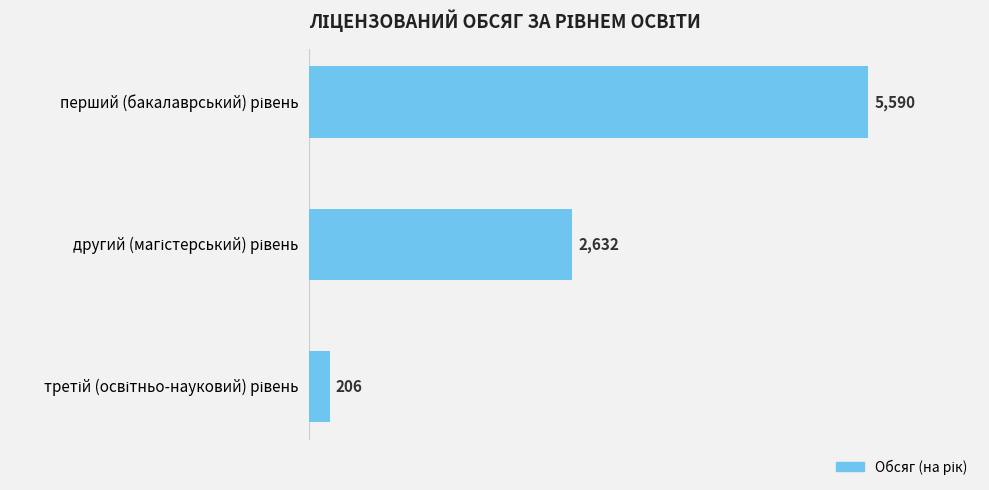

Does the chart contain stacked bars?

No